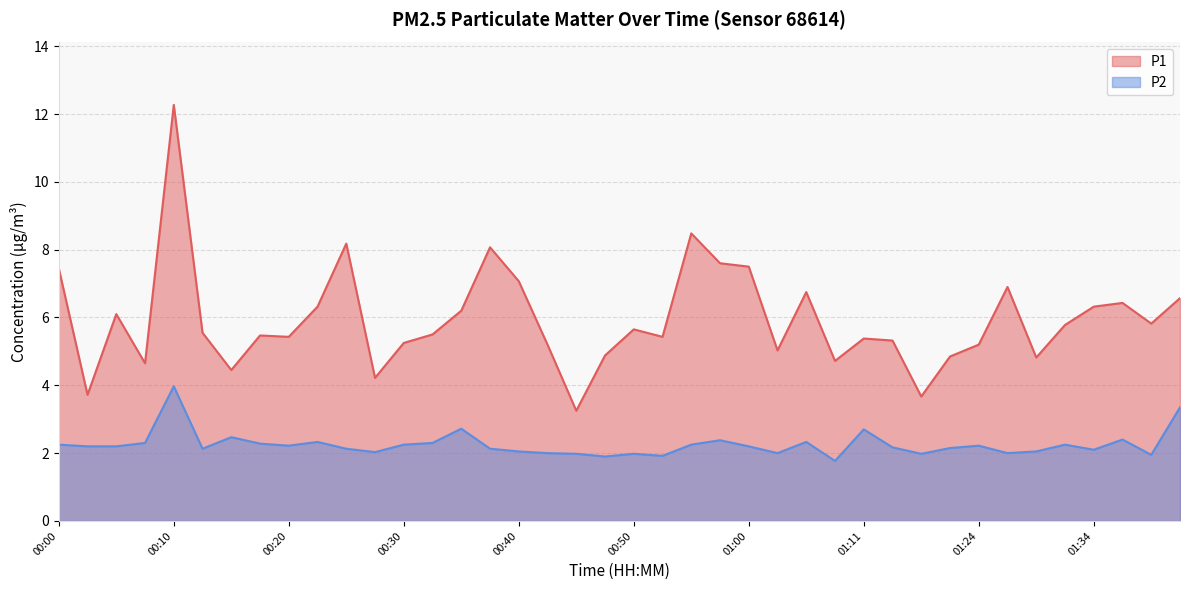

What is the sum of the P1 values at 00:53 and 00:43?

10.6